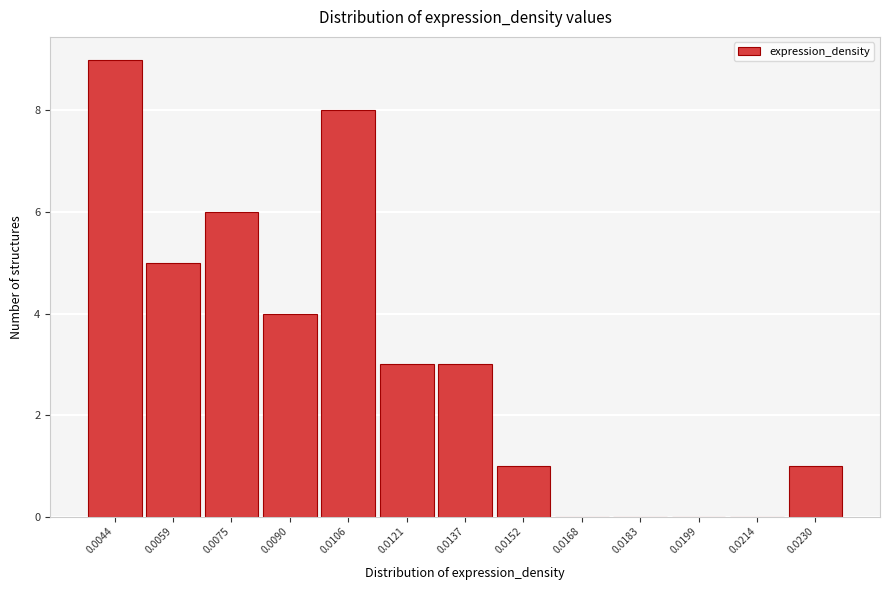

Reading left to right, transcribe all the data shown in this chart.

0.0044=9	0.0059=5	0.0075=6	0.0090=4	0.0106=8	0.0121=3	0.0137=3	0.0152=1	0.0168=0	0.0183=0	0.0199=0	0.0214=0	0.0230=1